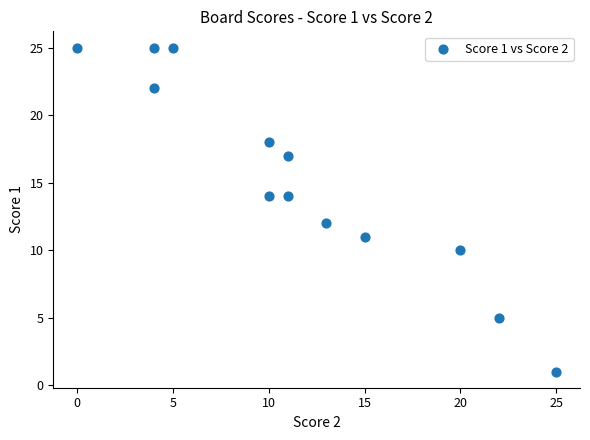

What is the range of Y values (max minus min)?

24